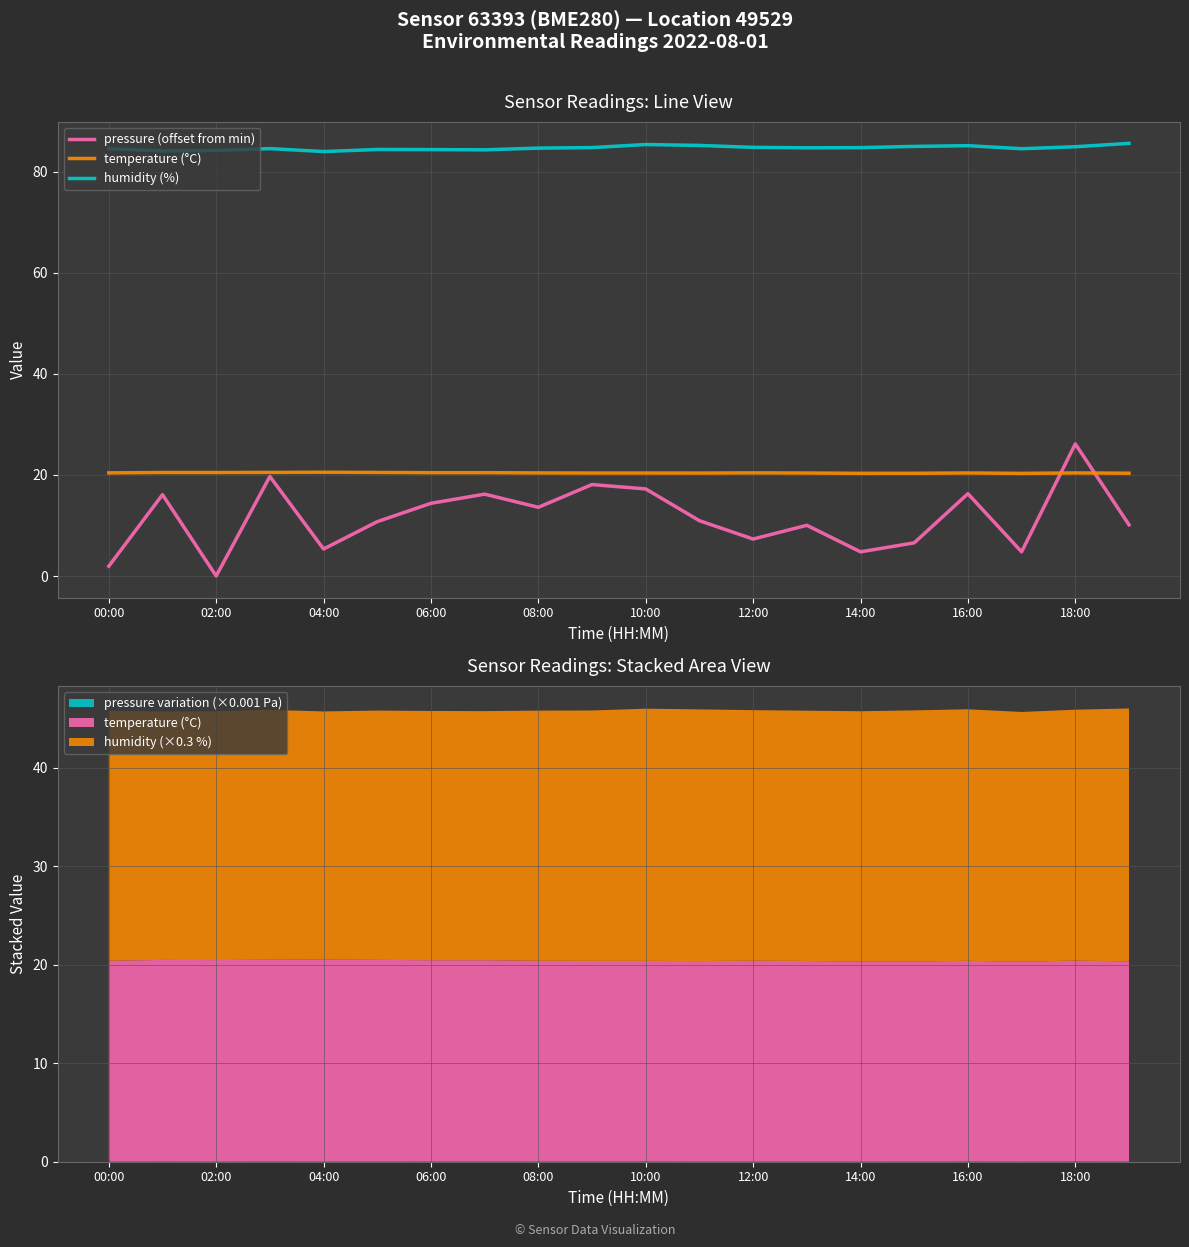

At which category is the sum across all series the highest?

18:00